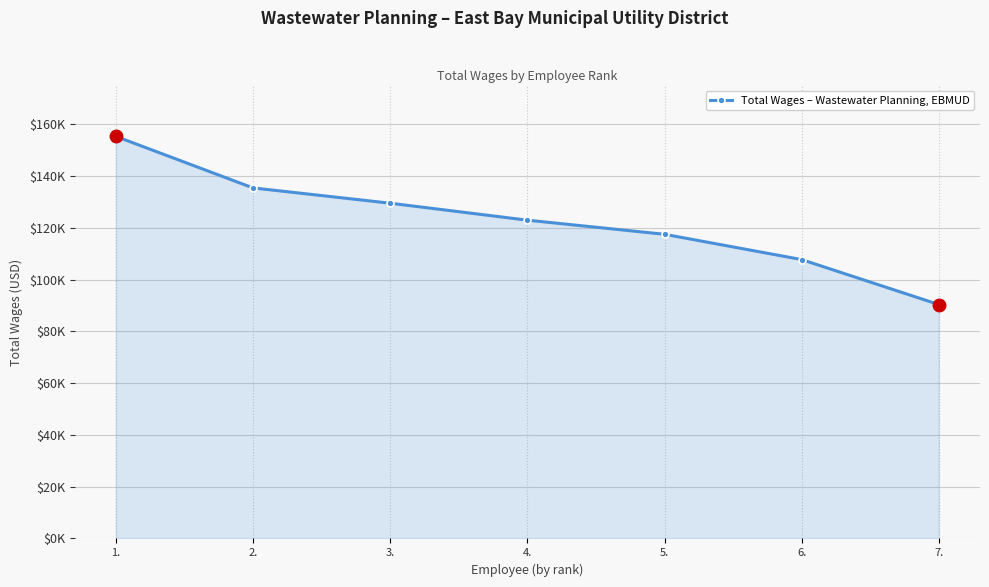

Is this an area chart (filled region under the line)?

Yes